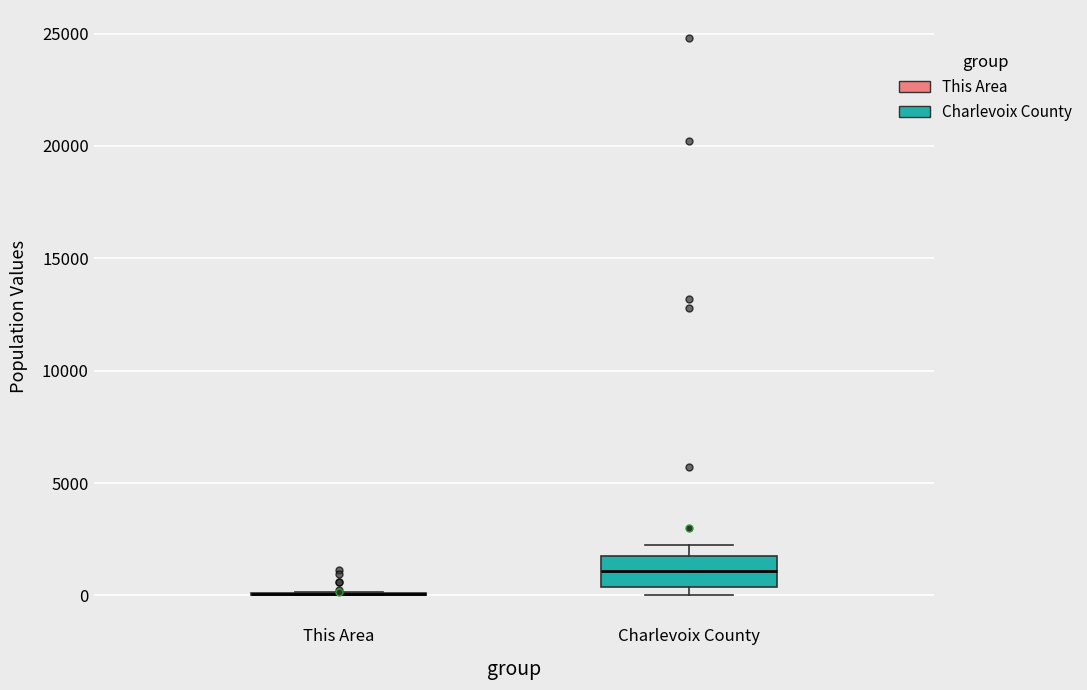

Reading left to right, transcribe this box plot: for each box, give where its median line is, the range the box spans, and where its two whiskers end, as read against the y-axis. The values are not printed on the chart, so give them approximately, as read against the axis.

This Area: box collapsed to a line at 0, whiskers 0 to 0
Charlevoix County: median 1000, box 500 to 1500, whiskers 0 to 2500